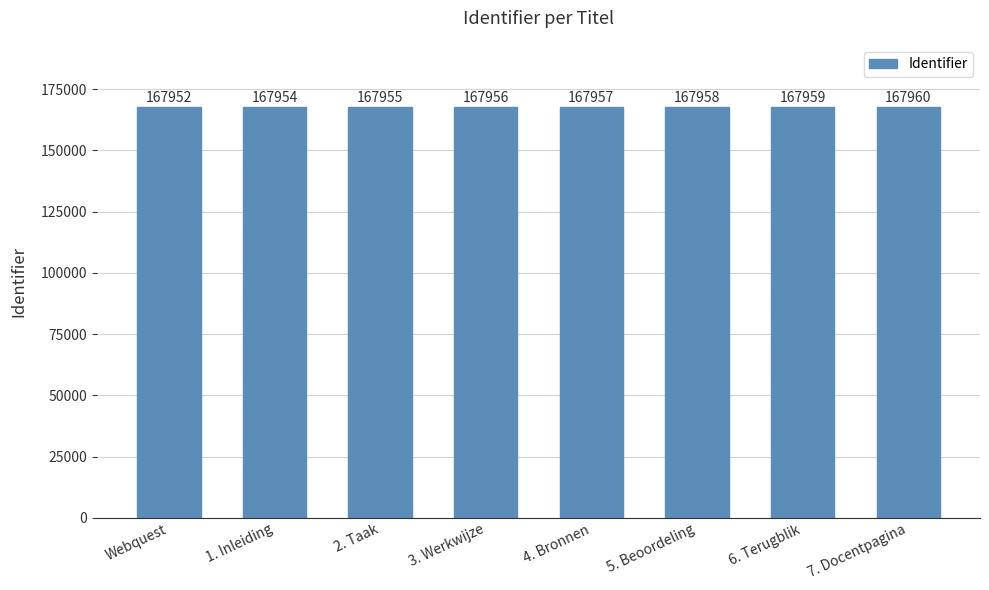

What position from the left is 6. Terugblik?

7